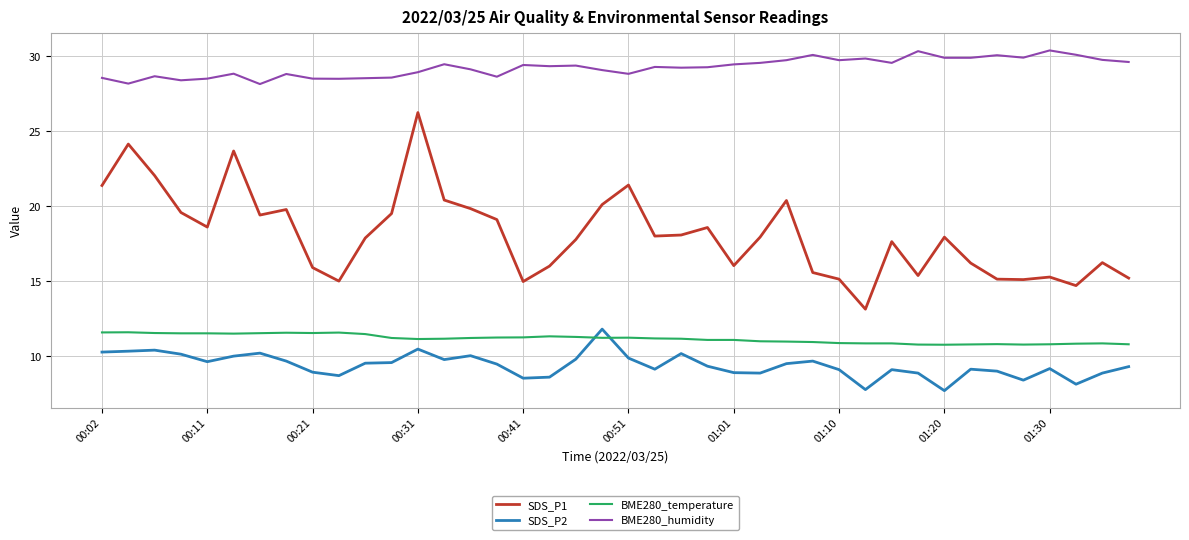

True or false: BME280_humidity and BME280_temperature intersect in this chart.

False